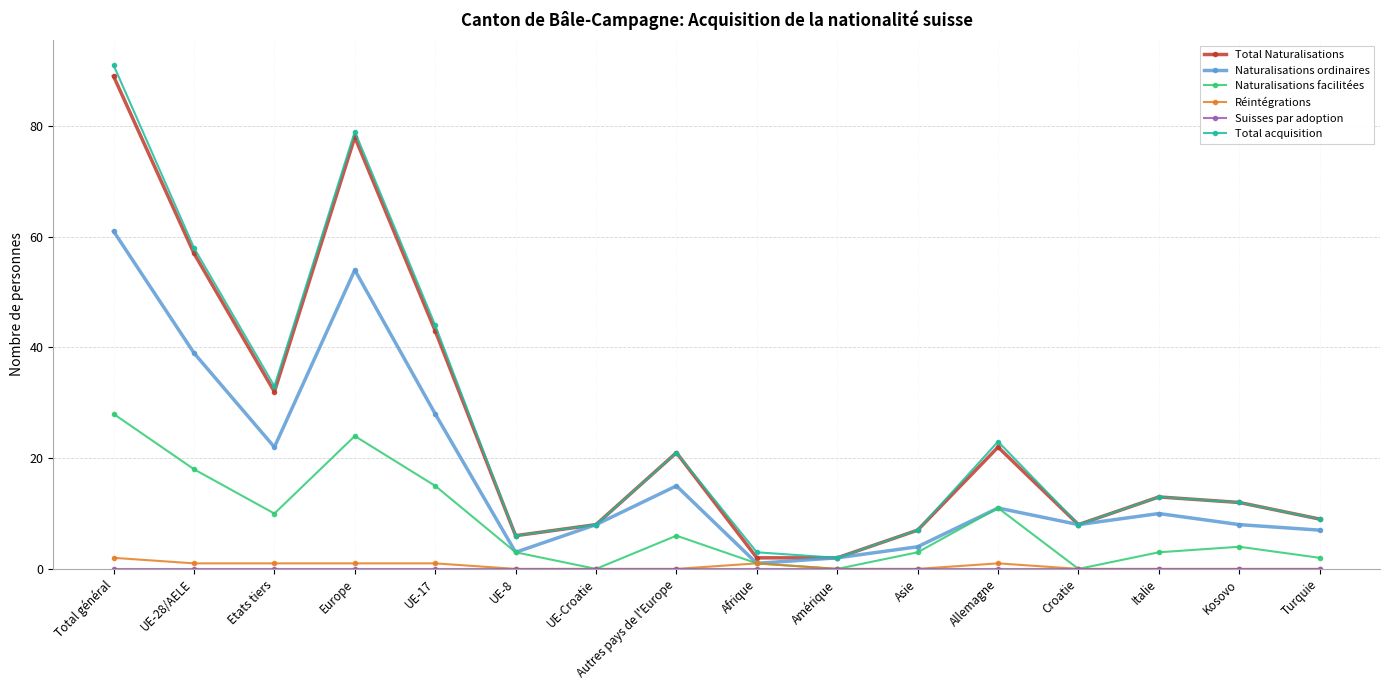

Read the Naturalisations facilitées value at UE-28/AELE.

18